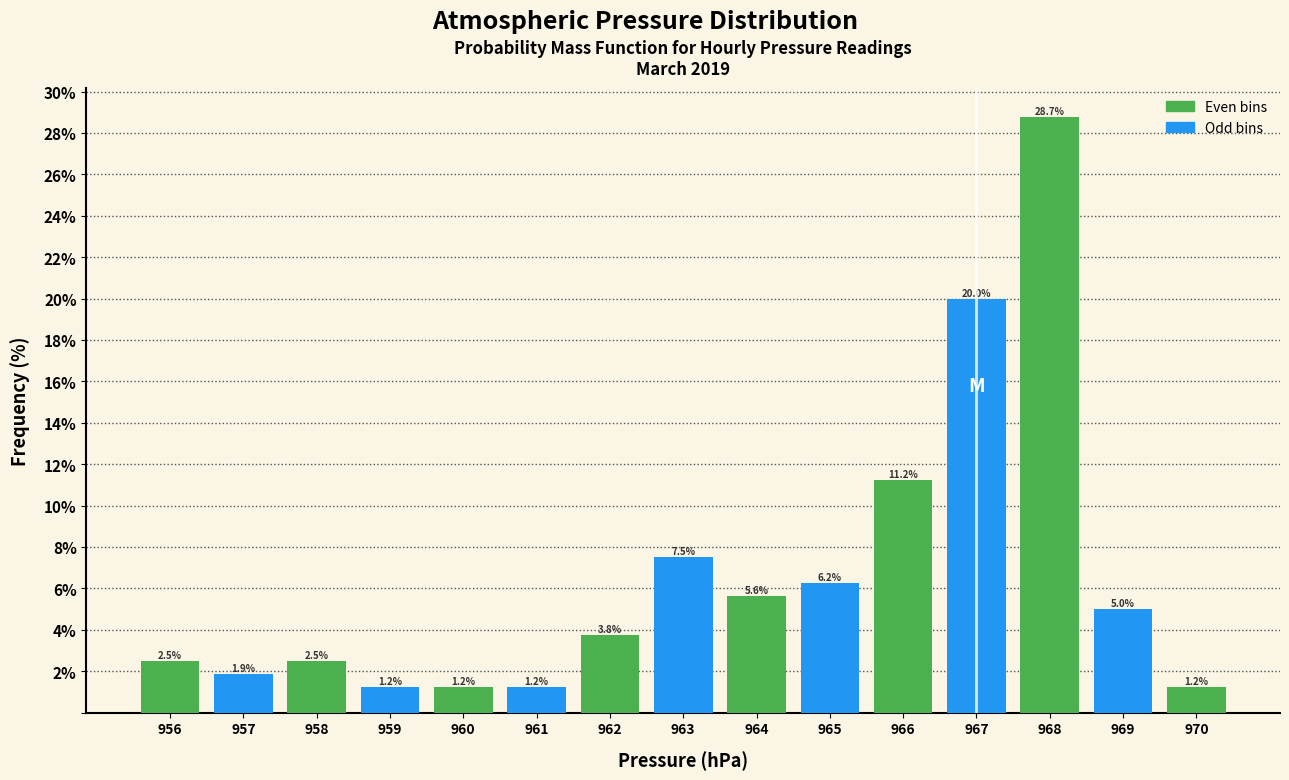

What is the height of the bar covering 957.5 to 958.5 on the x-axis?

2.5